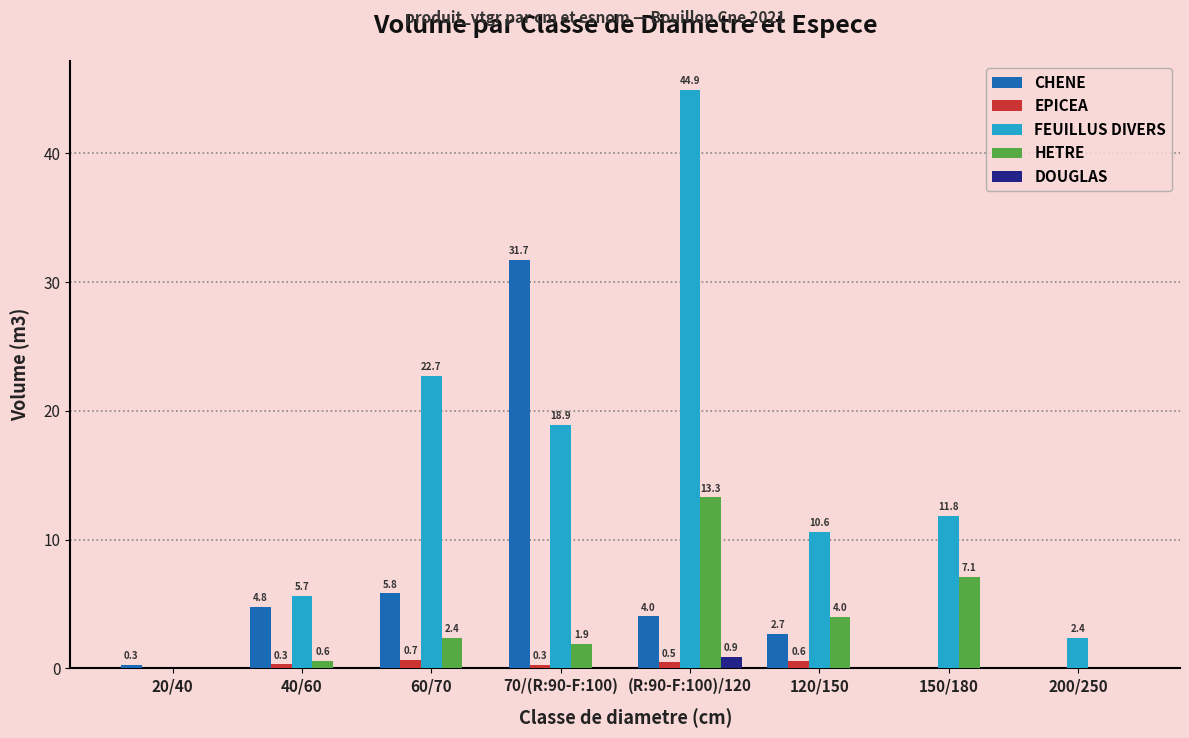

Where is CHENE nearest to the value 15?

60/70